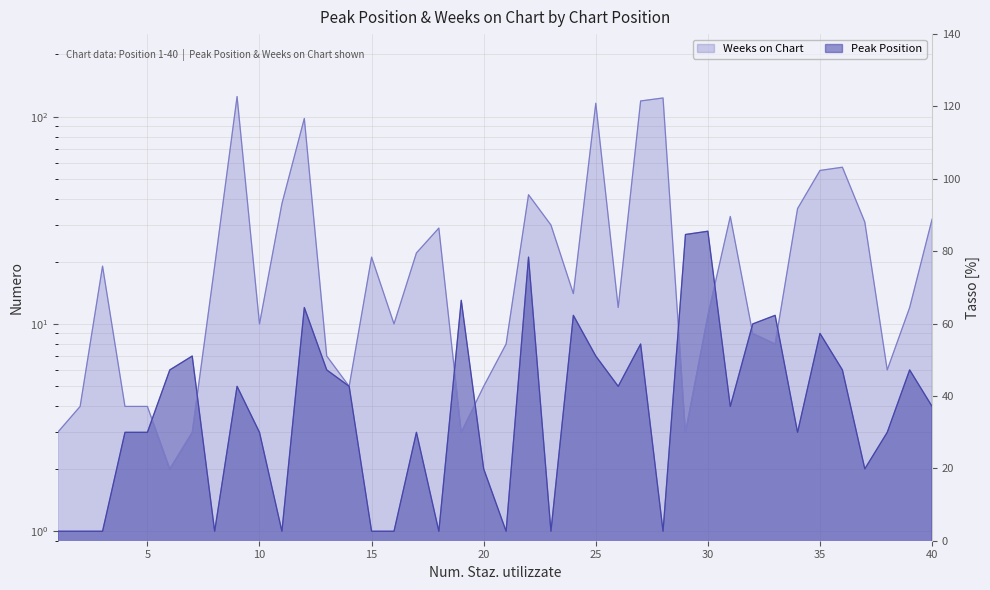

The Weeks on Chart series shows 3 at 19. True or false?

True